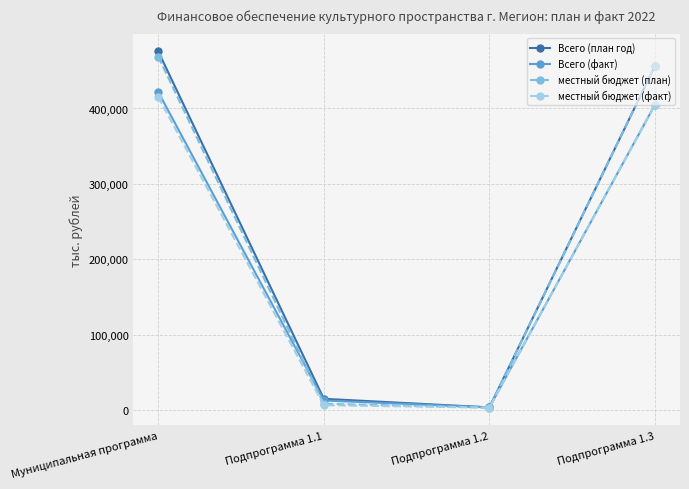

At which label does местный бюджет (план) reach its peak?

Муниципальная программа